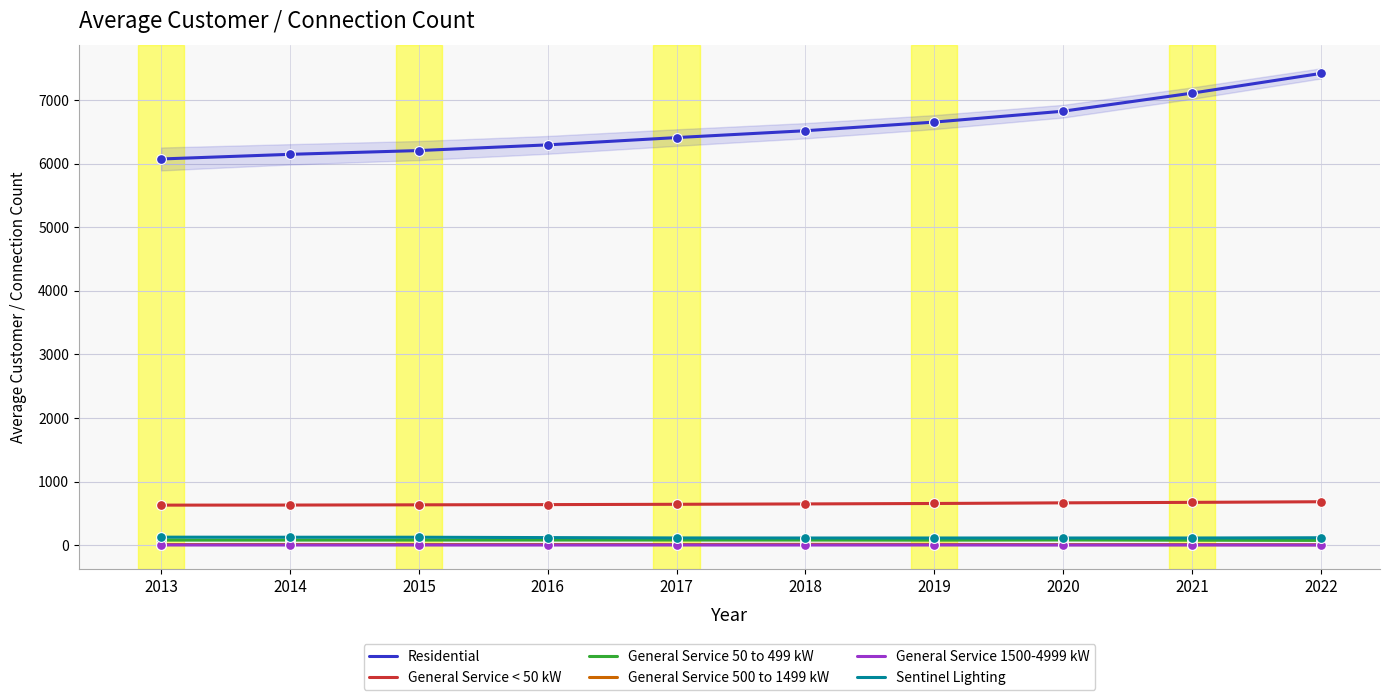

Is the value of General Service 50 to 499 kW at 2016 greater than the value of Residential at 2015?

No